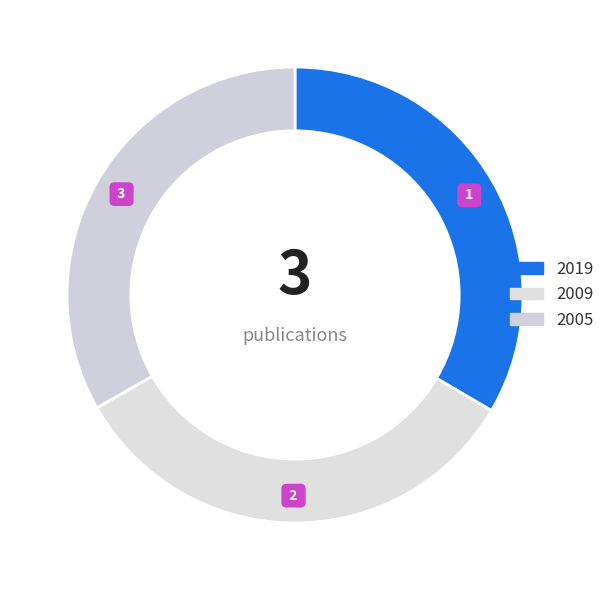

Is the sum of 2019 and 2005 greater than half?

Yes